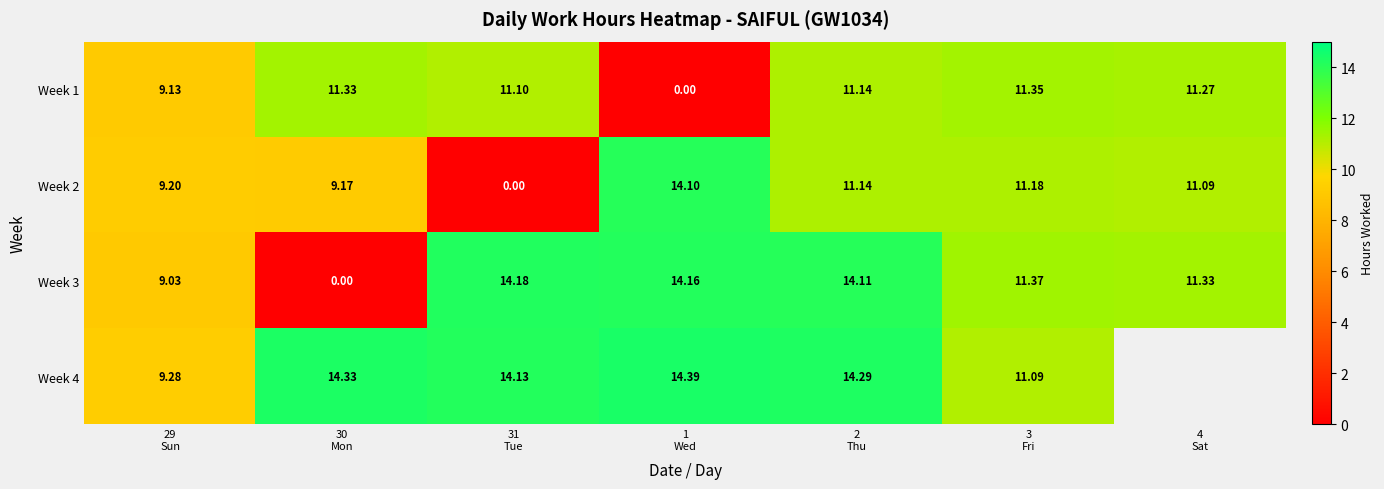

Which has a higher value, 30
Mon or 31
Tue?

30
Mon